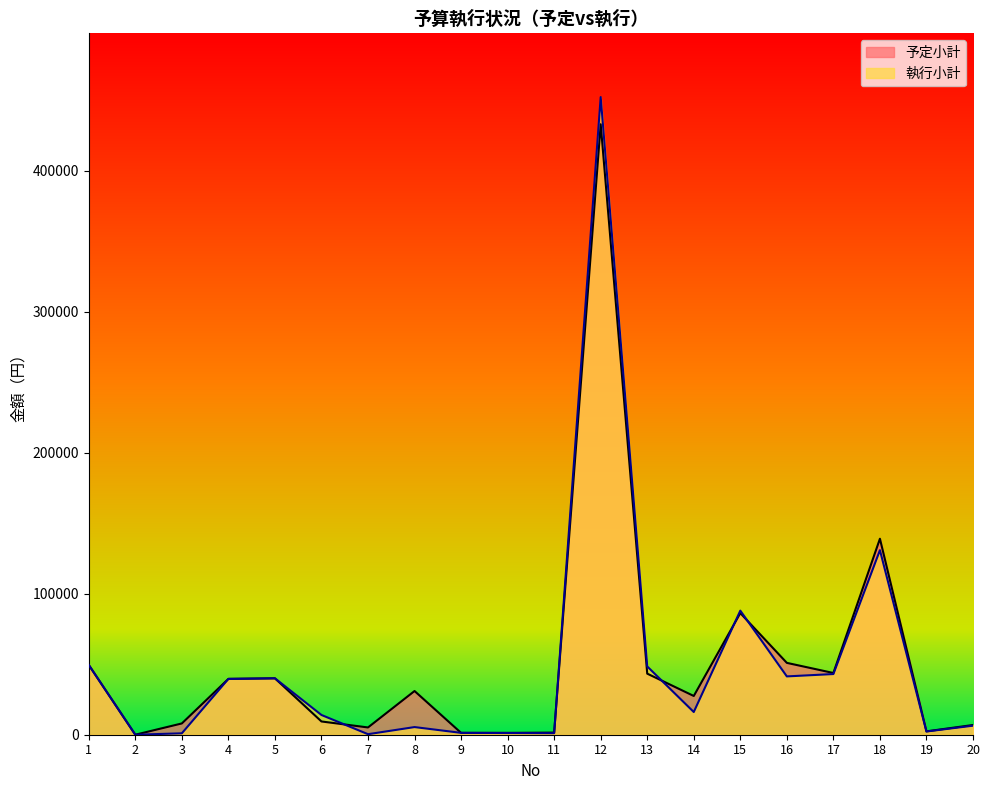

Is it true that 予定小計 equals 545 at 9?

False